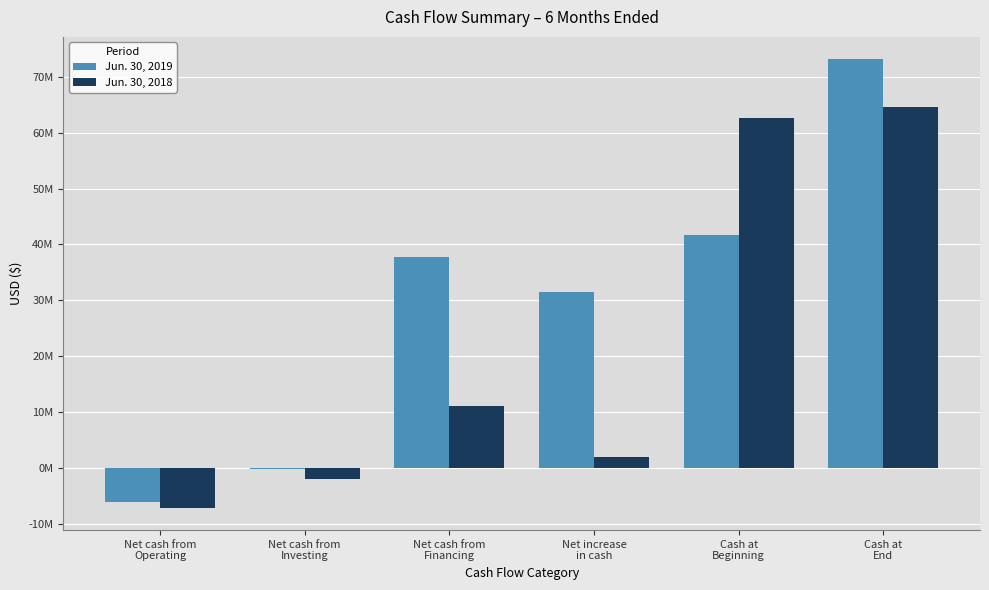

List the series in order of their peak value, highest first.

Jun. 30, 2019, Jun. 30, 2018